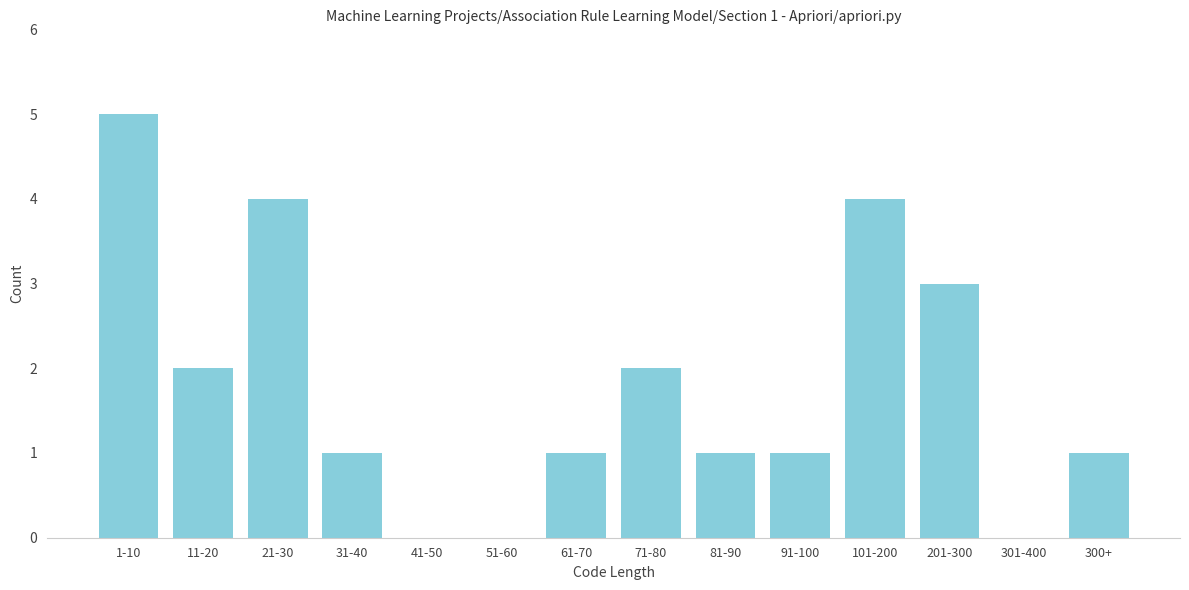

Reading left to right, extract all data points from this chart.

1-10=5	11-20=2	21-30=4	31-40=1	41-50=0	51-60=0	61-70=1	71-80=2	81-90=1	91-100=1	101-200=4	201-300=3	301-400=0	300+=1